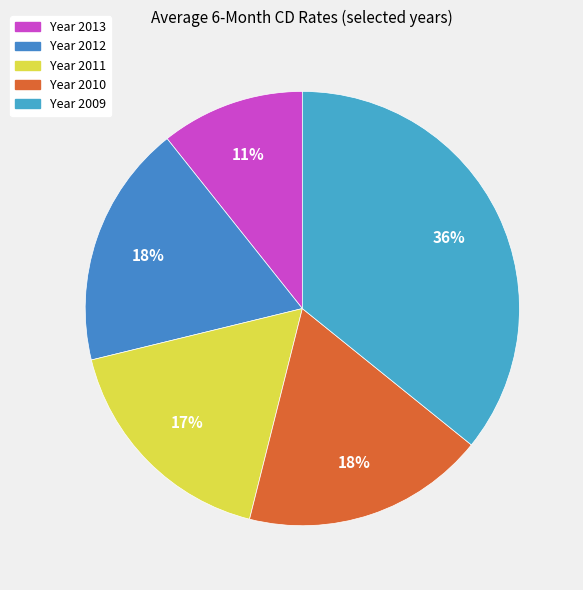

How many segments does this pie chart have?

5